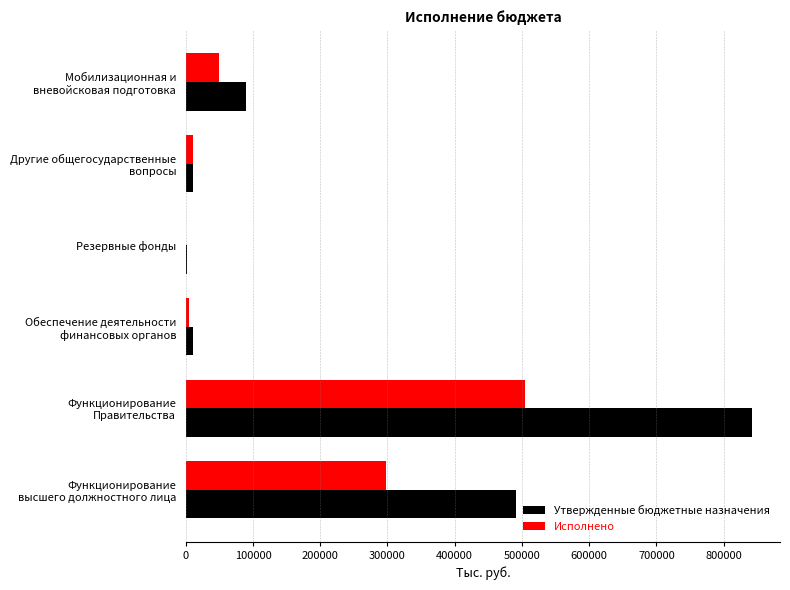

Which series has the largest total across all categories?

Утвержденные бюджетные назначения